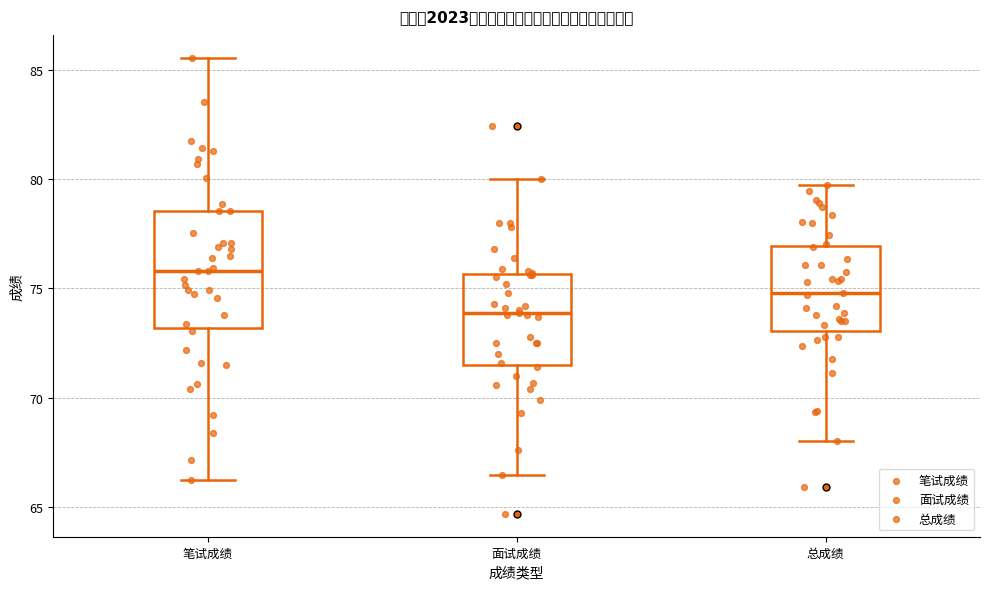

Where is the lower edge of the box for 总成绩 on the y-axis? The values are not printed on the chart, so give them approximately, as read against the axis.

73.0